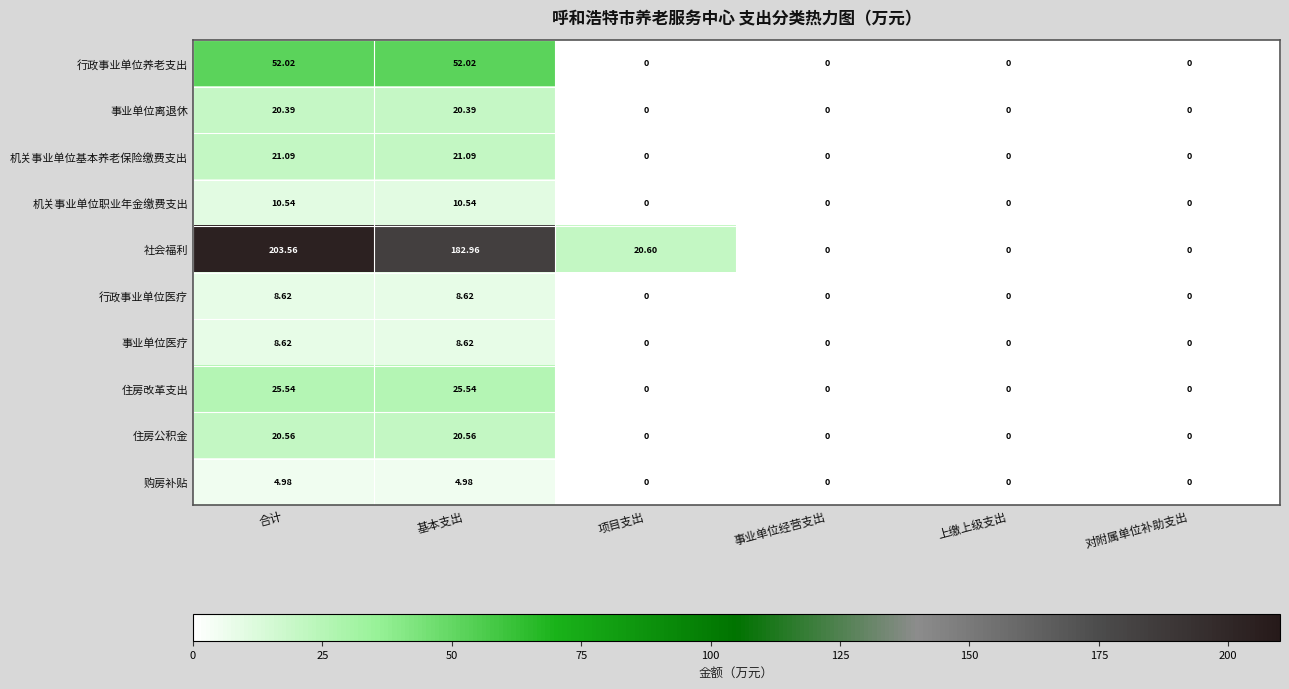

Which label corresponds to the largest value in the chart?

合计